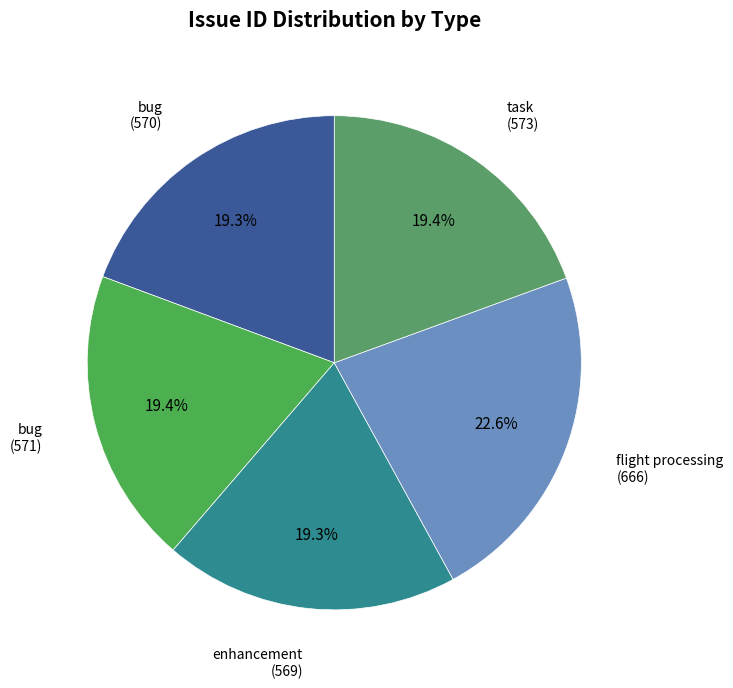

Is there any slice that represents more than half of the pie?

No